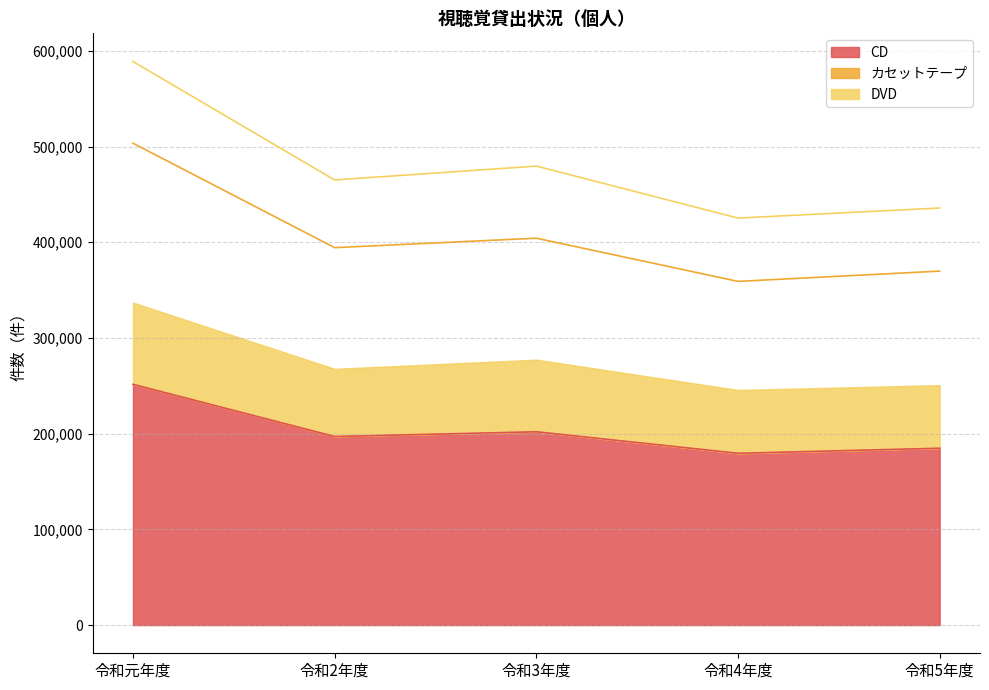

At which label does DVD reach its peak?

令和元年度